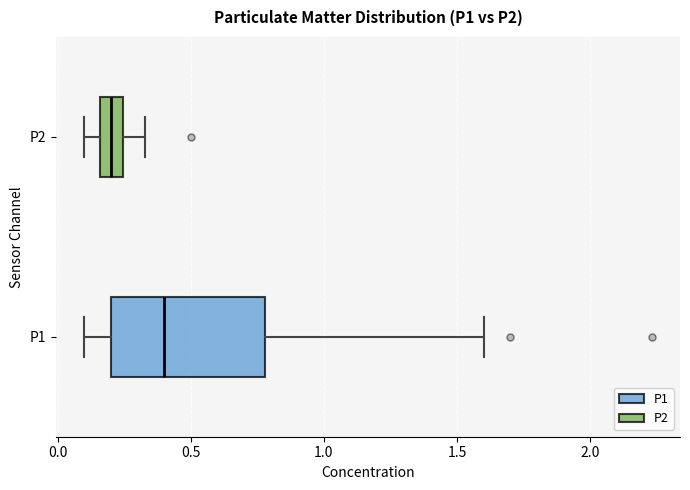

Where is the right edge of the box for P2 on the x-axis? The values are not printed on the chart, so give them approximately, as read against the axis.

0.25